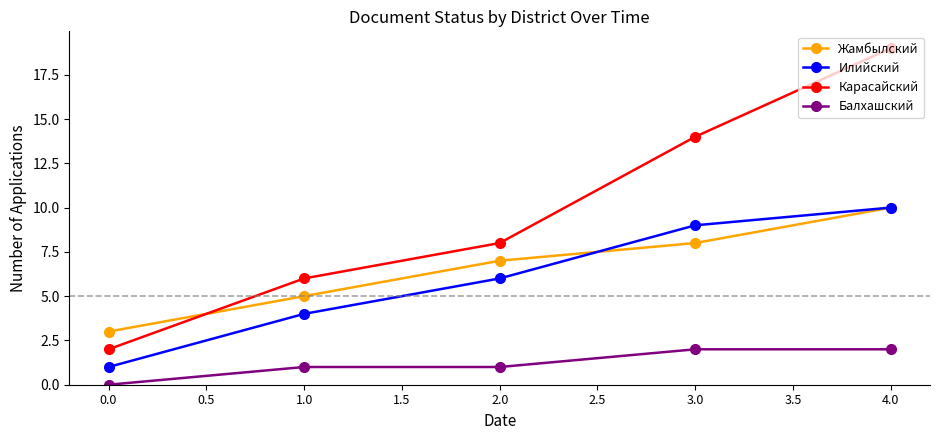

What is the maximum value shown in the chart?

19